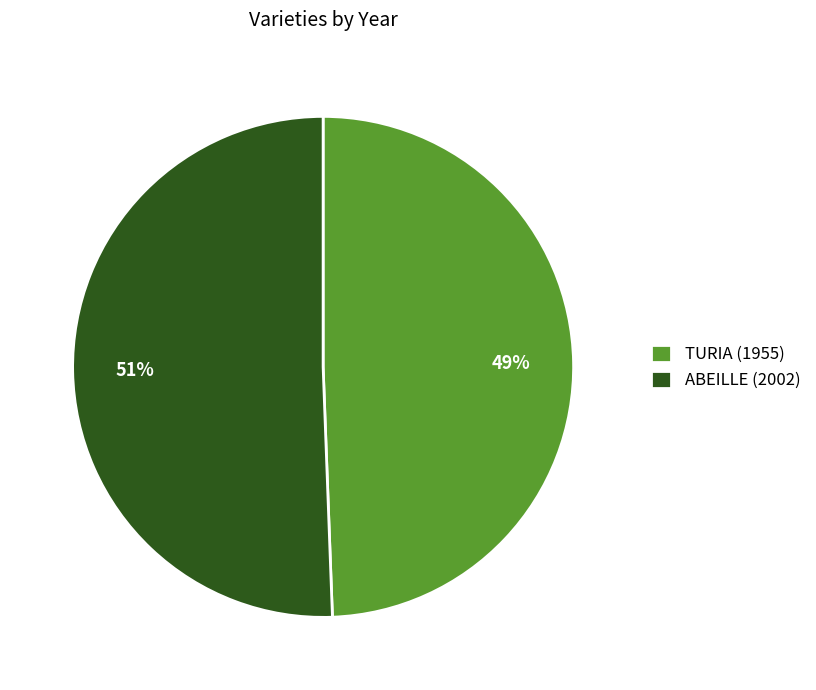

Is the sum of TURIA (1955) and ABEILLE (2002) greater than half?

Yes